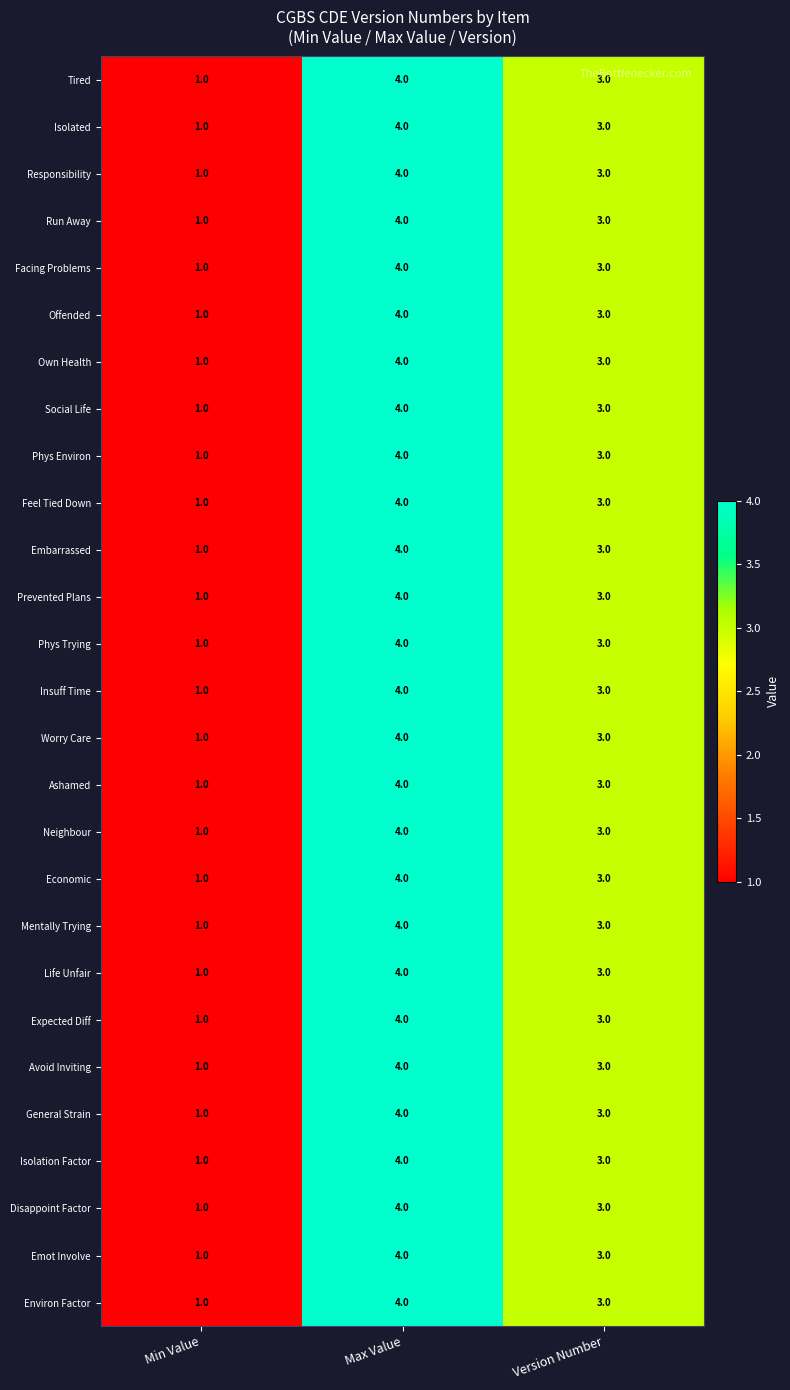

Rank the categories by Isolation Factor value from highest to lowest.

Max Value, Version Number, Min Value